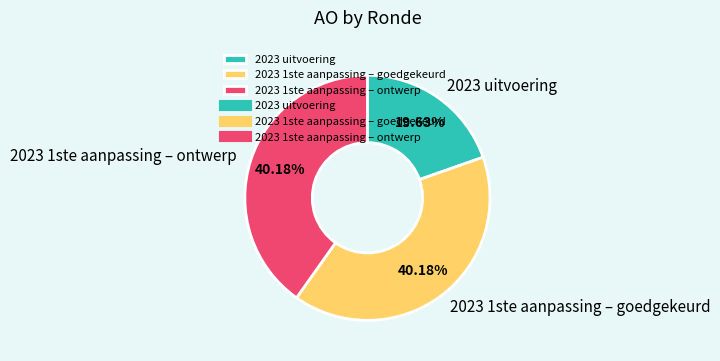

Is 2023 1ste aanpassing – goedgekeurd the majority of the pie?

No